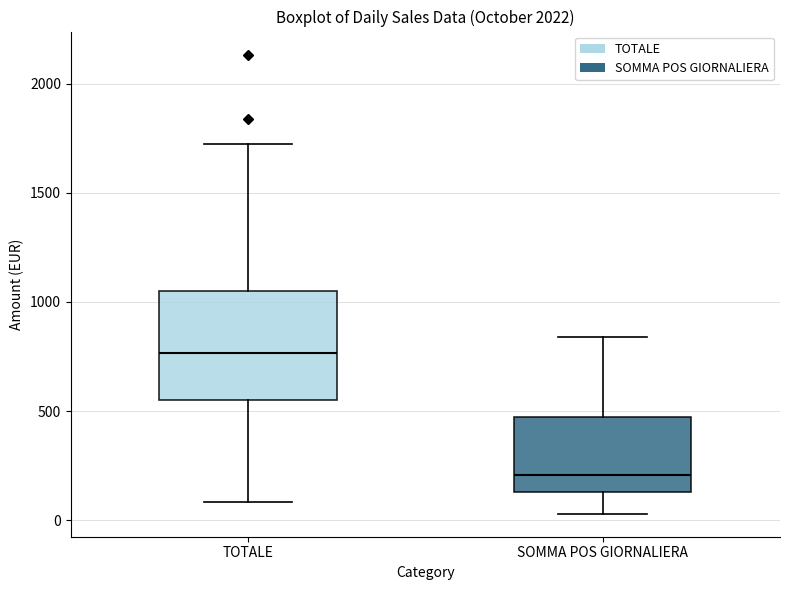

Reading left to right, read every box against the y-axis: the position of its median line, the range the box covers, and the ends of its whiskers. The values are not printed on the chart, so give them approximately, as read against the axis.

TOTALE: median 750, box 550 to 1050, whiskers 100 to 1700
SOMMA POS GIORNALIERA: median 200, box 150 to 450, whiskers 50 to 850